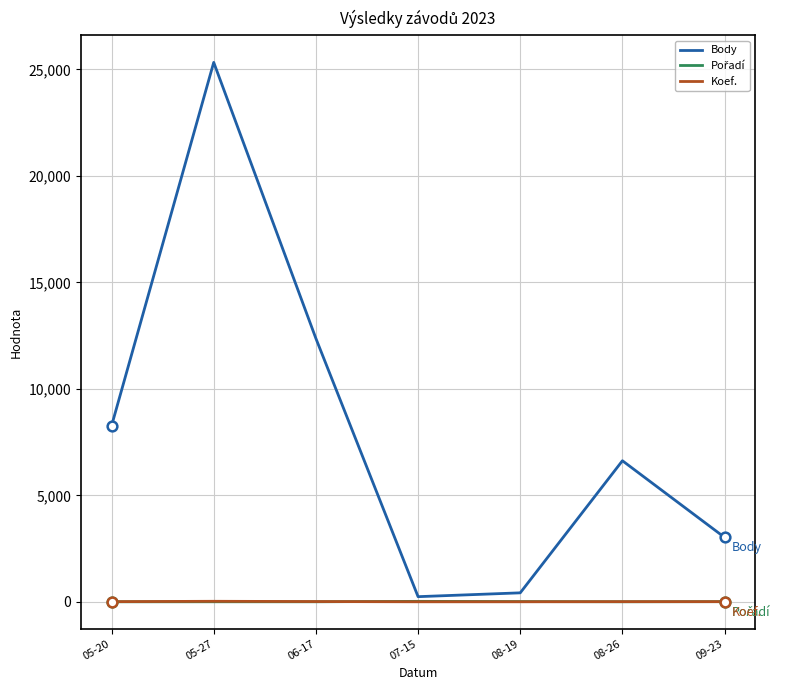

How many lines are shown in the chart?

3